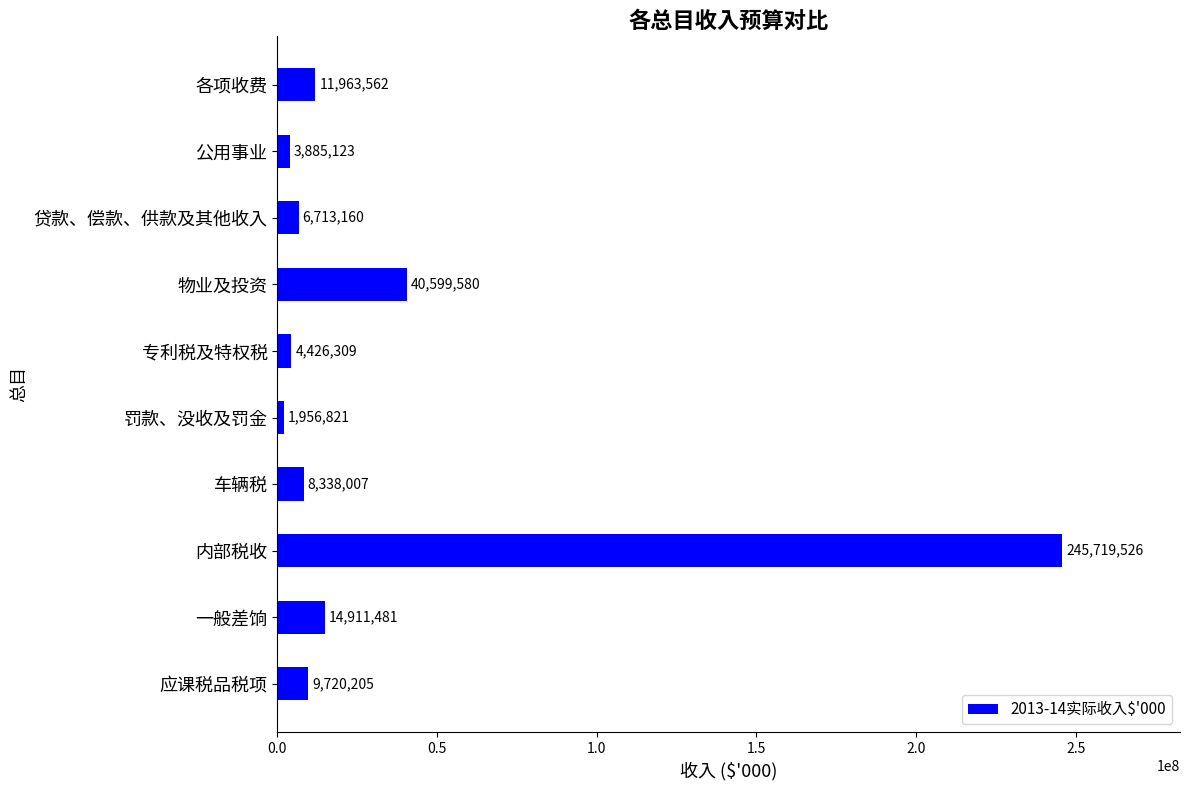

At which category does the chart reach its minimum across all series?

罚款、没收及罚金